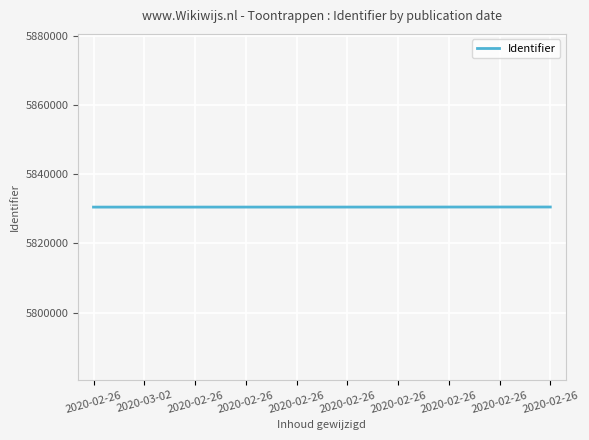

At which label does the data first exceed 5830459?

2020-02-26